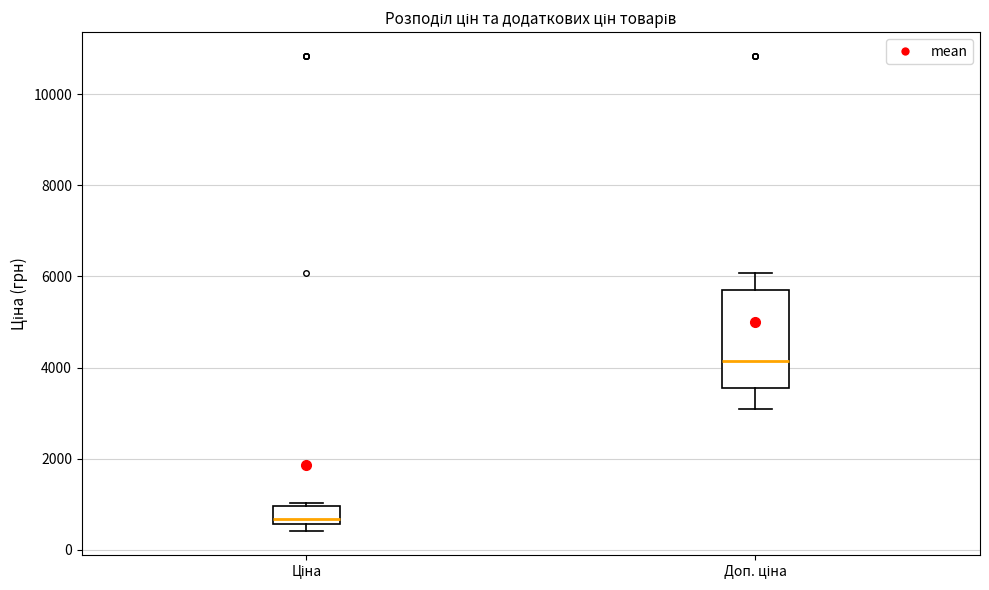

Reading left to right, transcribe this box plot: for each box, give where its median line is, the range the box spans, and where its two whiskers end, as read against the y-axis. The values are not printed on the chart, so give them approximately, as read against the axis.

Ціна: median 600 (just above the box's lower edge), box 600 to 1000, whiskers 400 to 1000 (just above the box's upper edge)
Доп. ціна: median 4200, box 3600 to 5800, whiskers 3000 to 6000